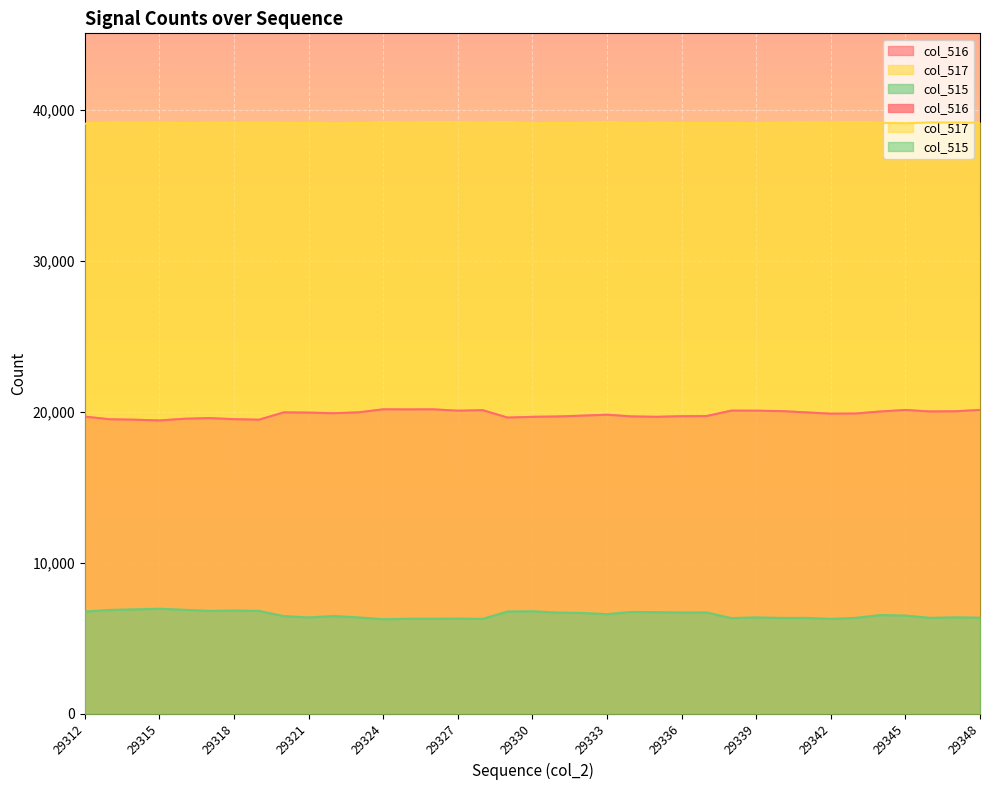

At which category is the sum across all series the highest?

29345